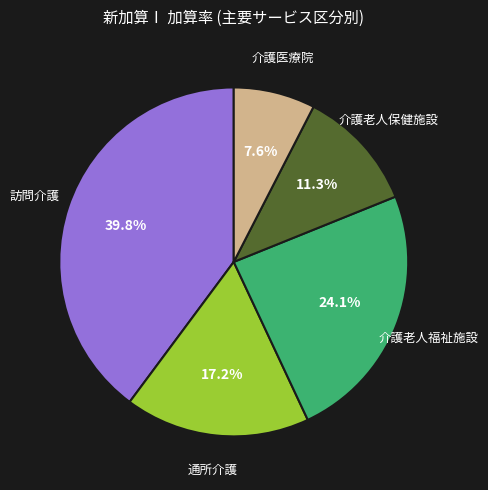

Is there a majority slice in this chart?

No